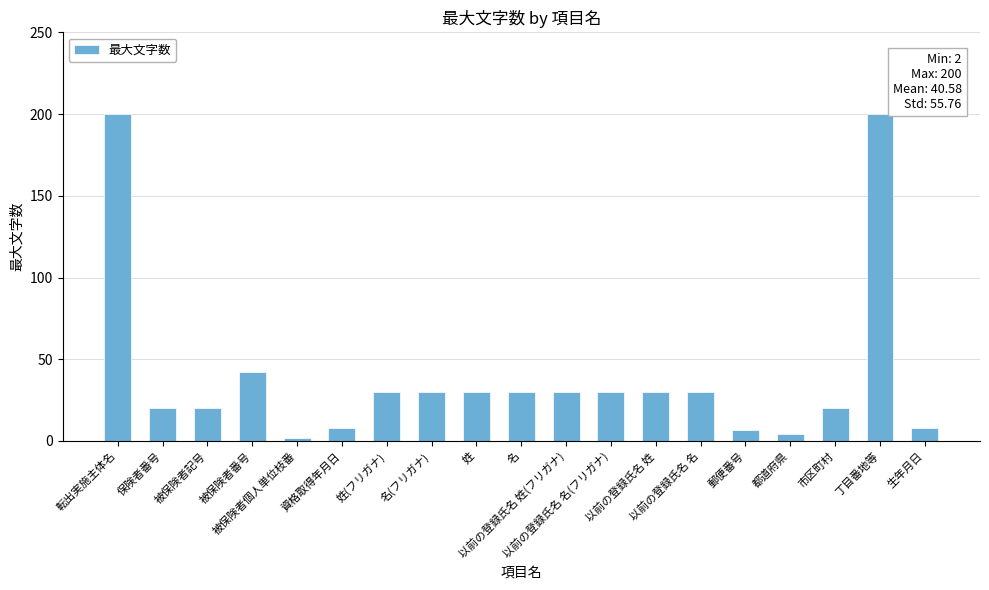

What is the difference between the maximum and minimum values?

198